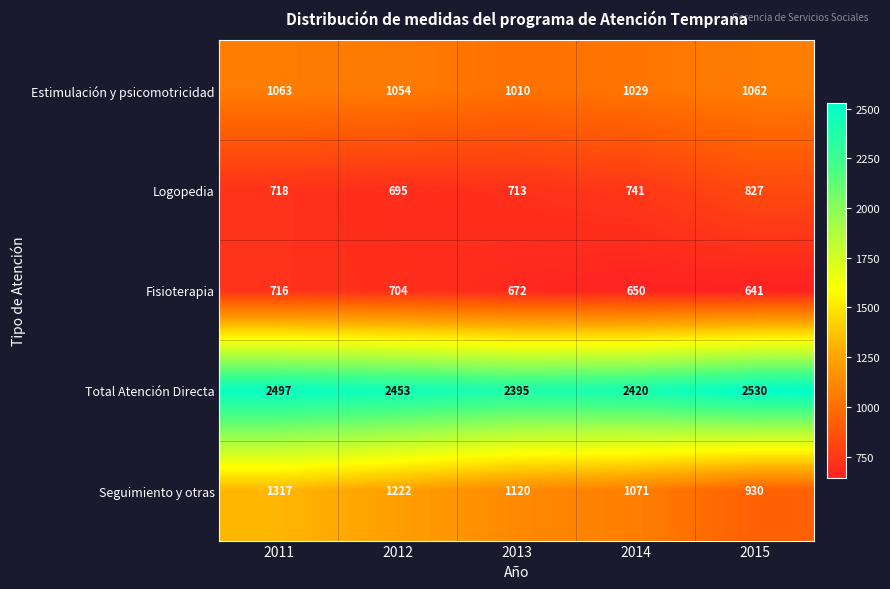

Reading left to right, extract all data points from this chart.

Estimulación y psicomotricidad: 2011=1063	2012=1054	2013=1010	2014=1029	2015=1062
Logopedia: 2011=718	2012=695	2013=713	2014=741	2015=827
Fisioterapia: 2011=716	2012=704	2013=672	2014=650	2015=641
Total Atención Directa: 2011=2497	2012=2453	2013=2395	2014=2420	2015=2530
Seguimiento y otras: 2011=1317	2012=1222	2013=1120	2014=1071	2015=930